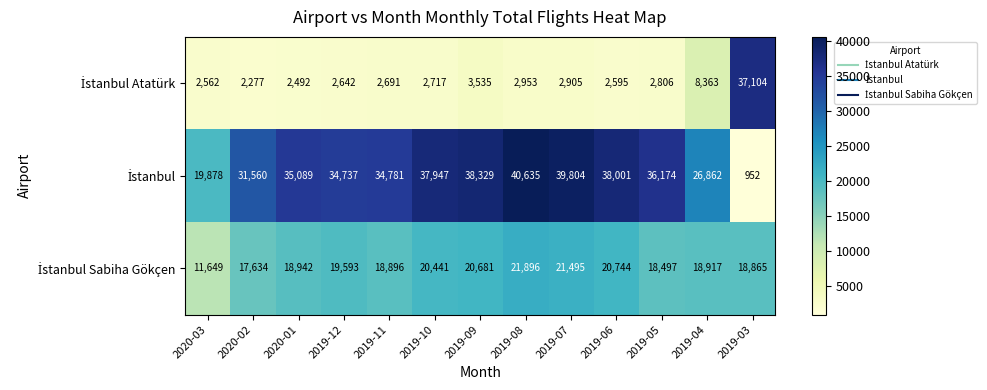

What is the minimum value shown in the chart?

952